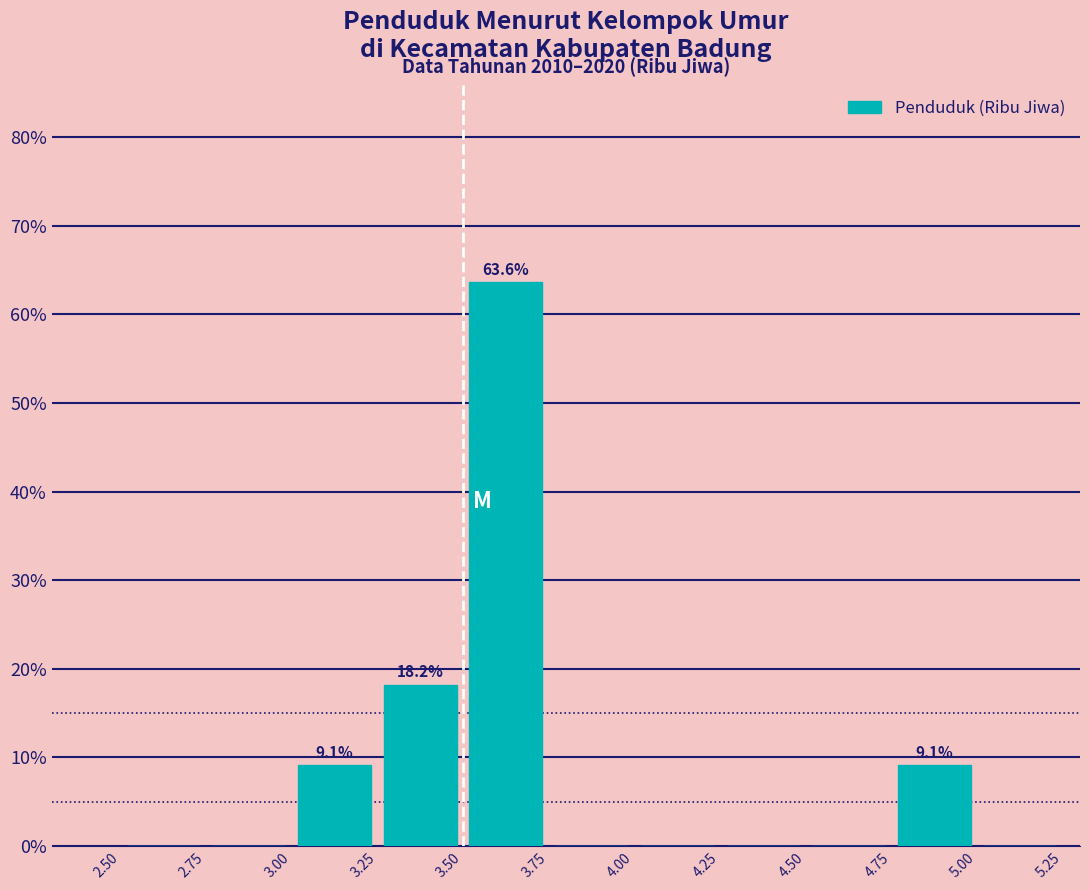

Which range on the x-axis has the tallest bar?

3.50 to 3.75